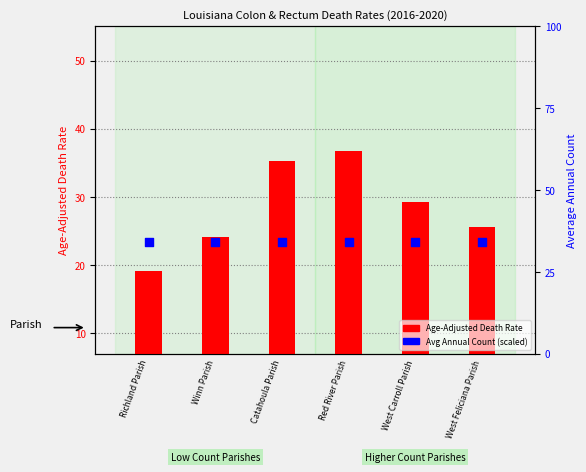

At how many categories does at least one series exceed 22?

6